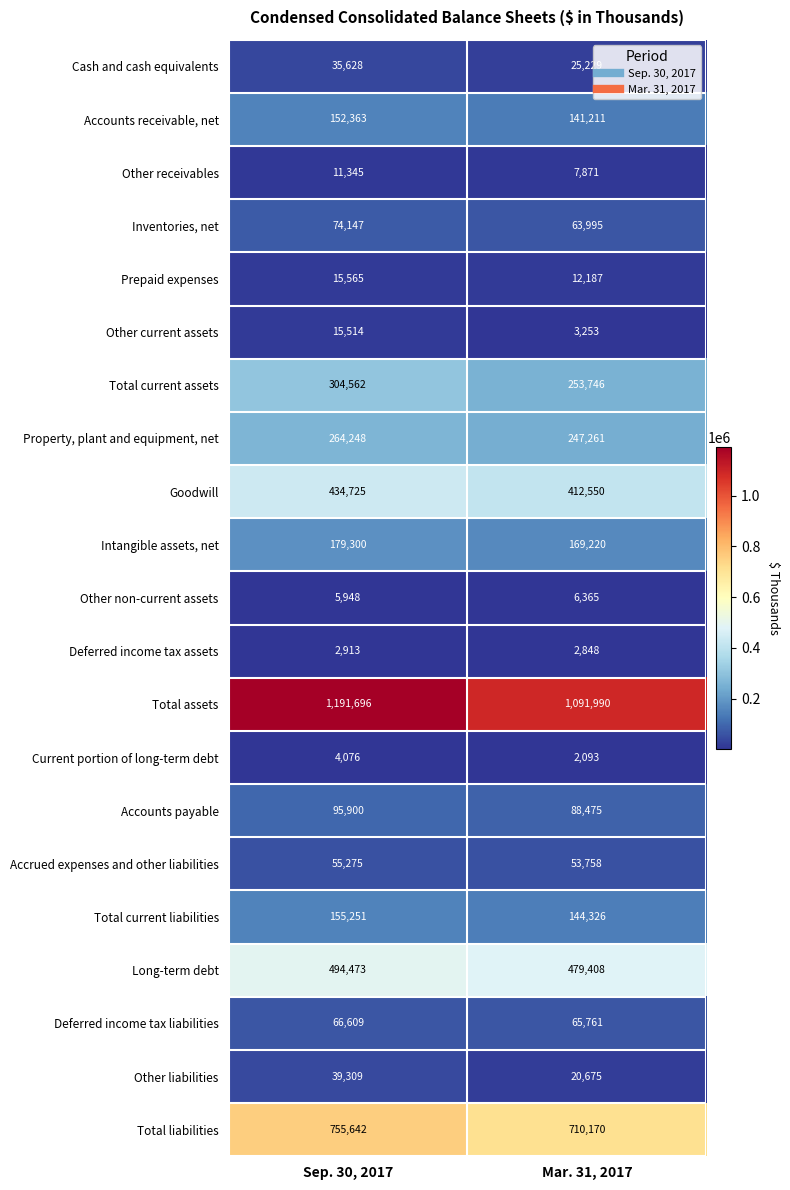

What is the approximate value of Property, plant and equipment, net at Mar. 31, 2017?

247261